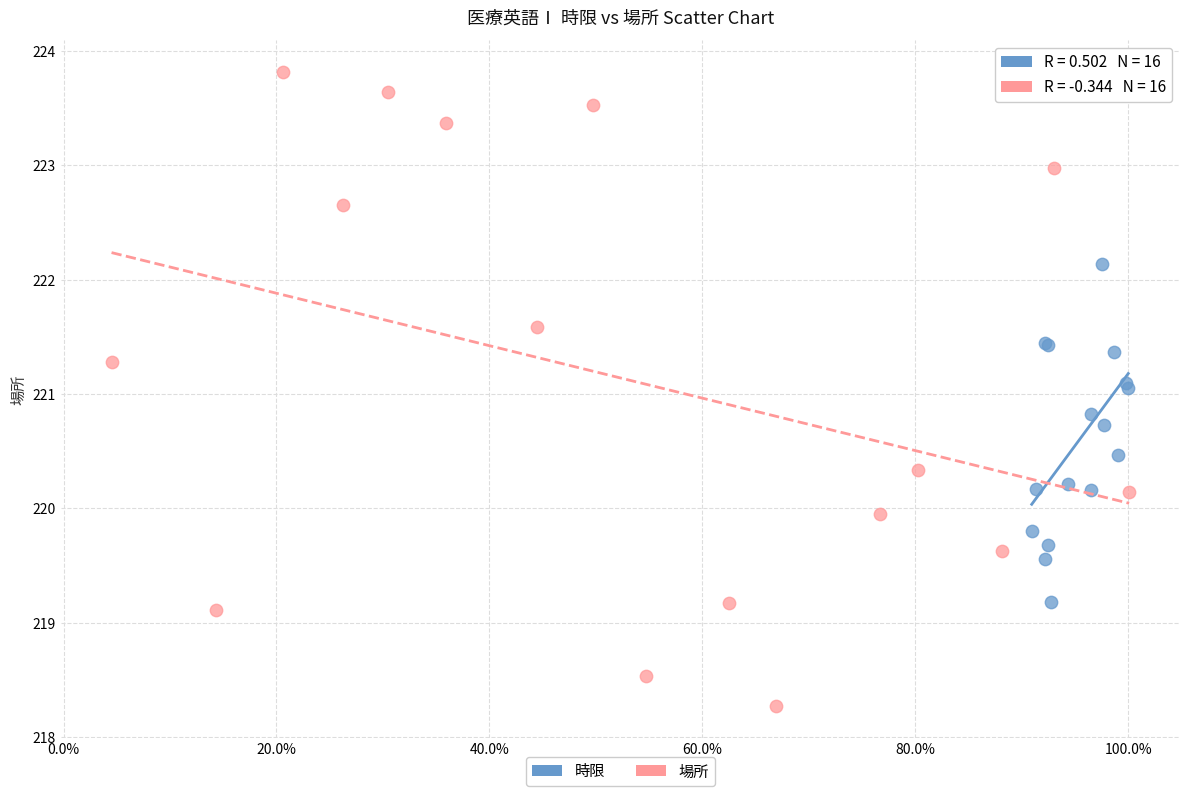

Which series reaches the minimum Y coordinate?

場所